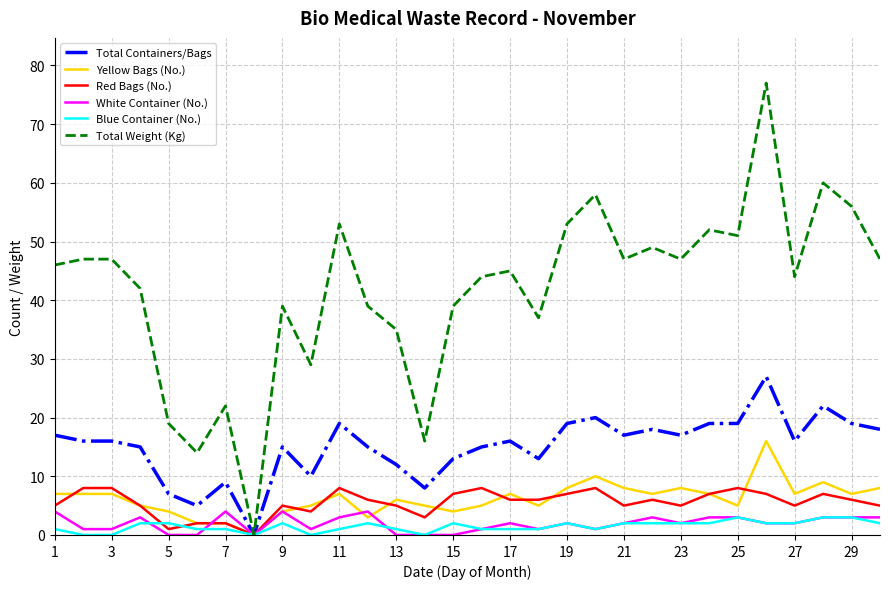

Which series has the largest total across all categories?

Total Weight (Kg)